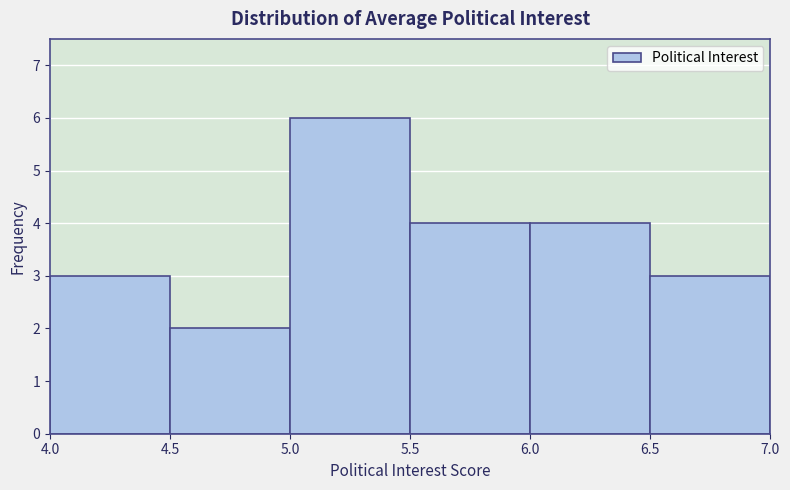

Over which range of the x-axis is the bar tallest?

5.0 to 5.5